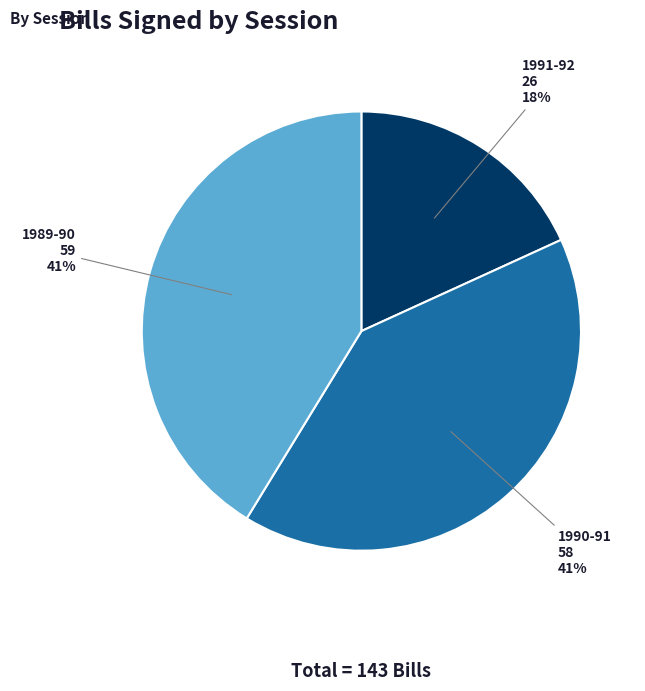

Does any single category account for the majority?

No